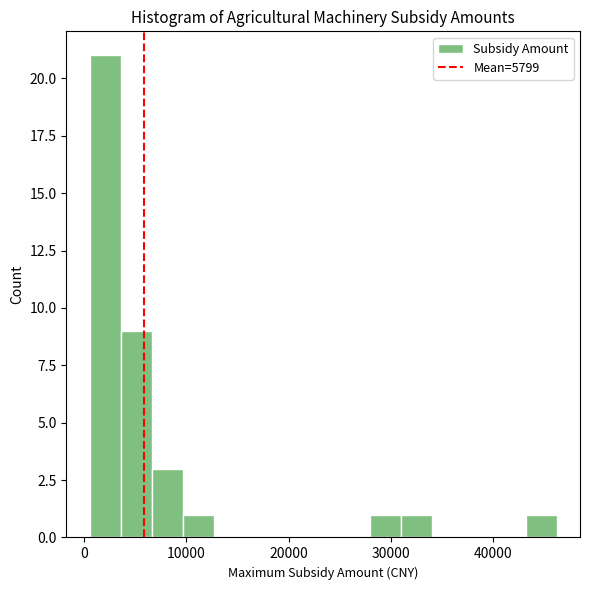

Around what value on the x-axis is the tallest bar? Give the approximate position of its centre, as read against the axis.

2000